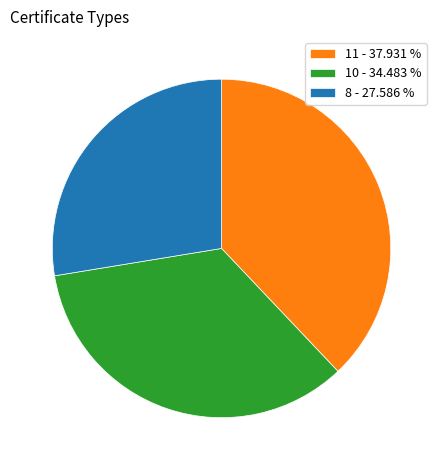

Which category has the smallest portion of the pie?

8 - 27.586 %